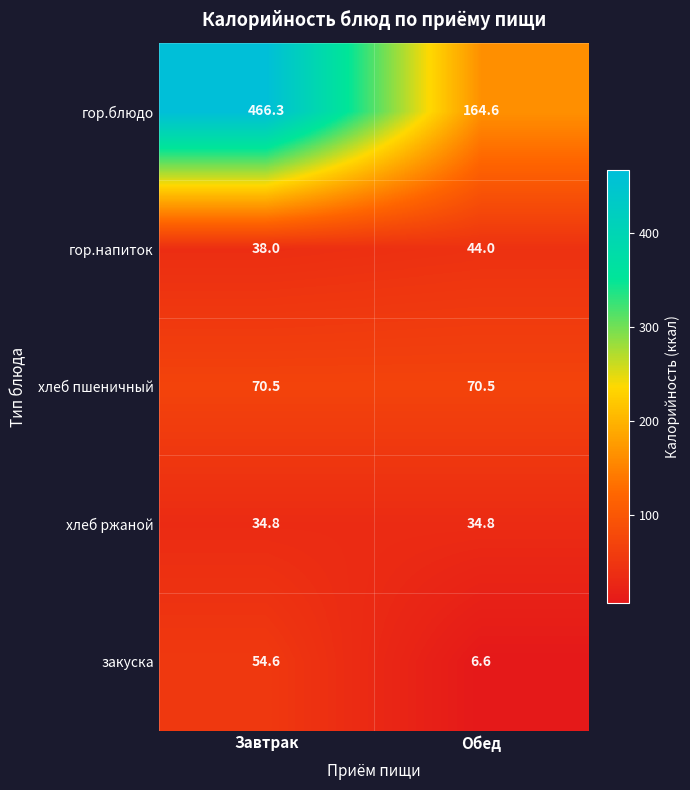

True or false: гор.напиток has a value of 54.8 at Завтрак.

False